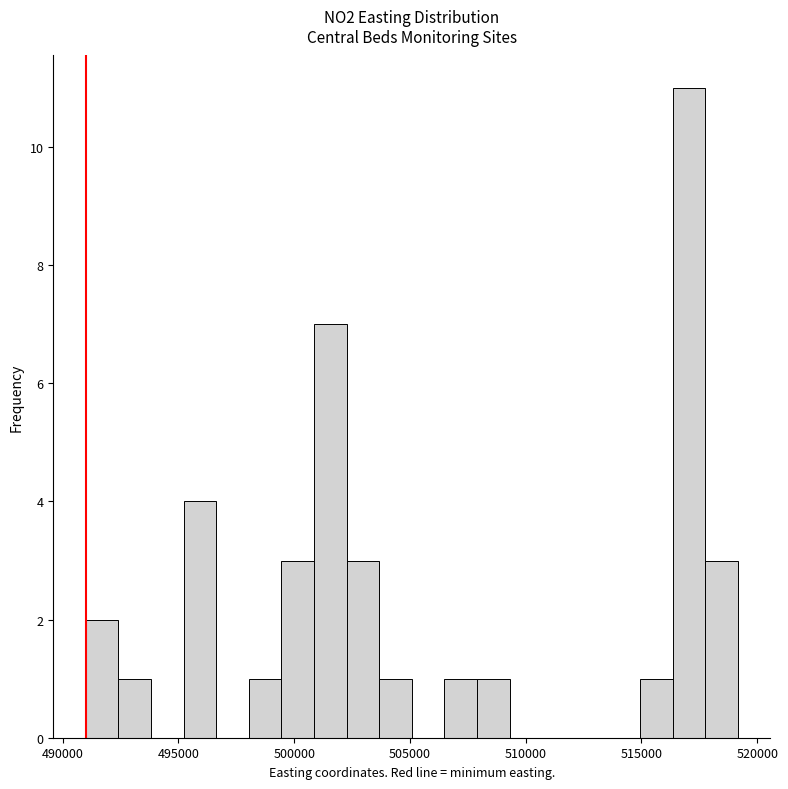

Read against the x-axis, roughly where is the centre of the tallest bar?

517000